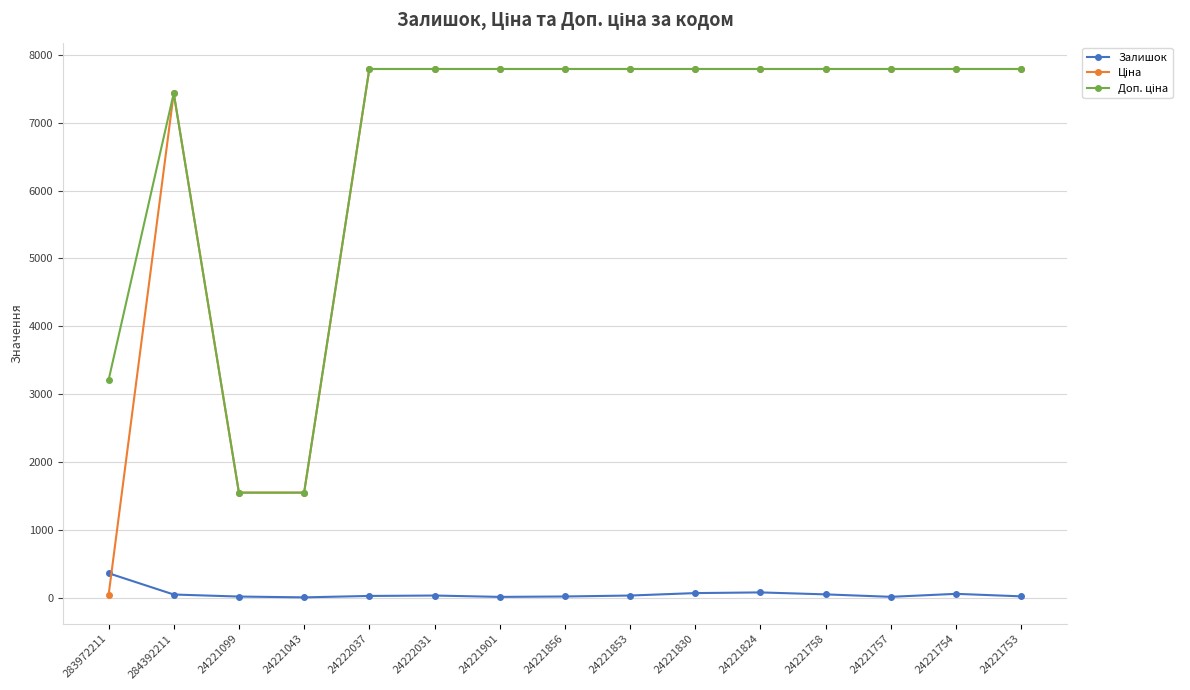

At how many categories does at least one series exceed 7694?

11